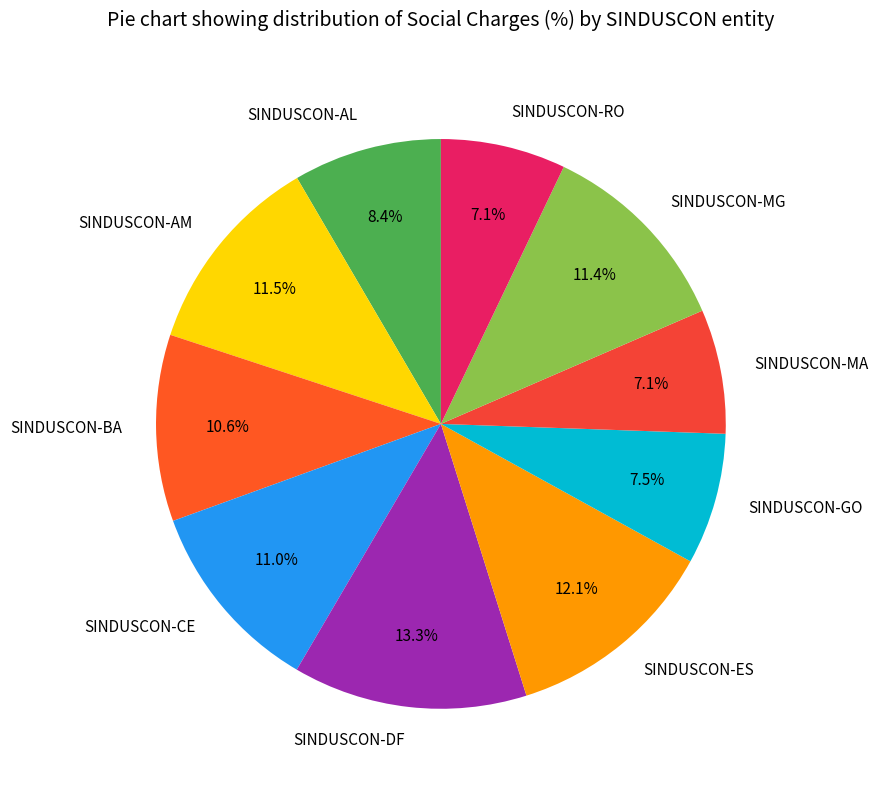

Which slice is the largest?

SINDUSCON-DF